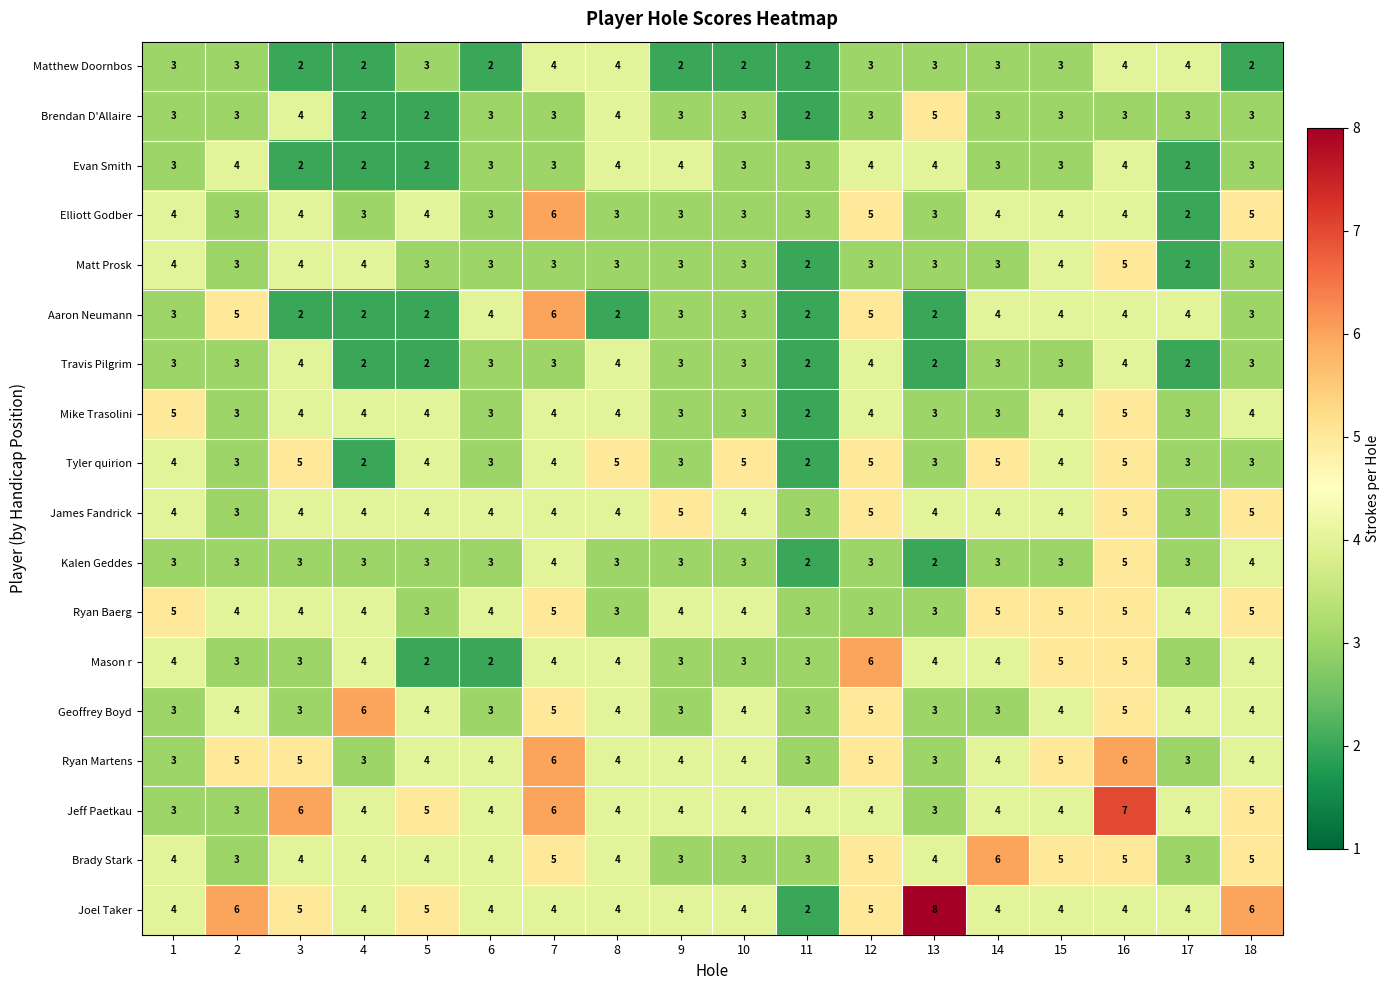

What is the difference between the maximum and second lowest values in the Brady Stark series?

3